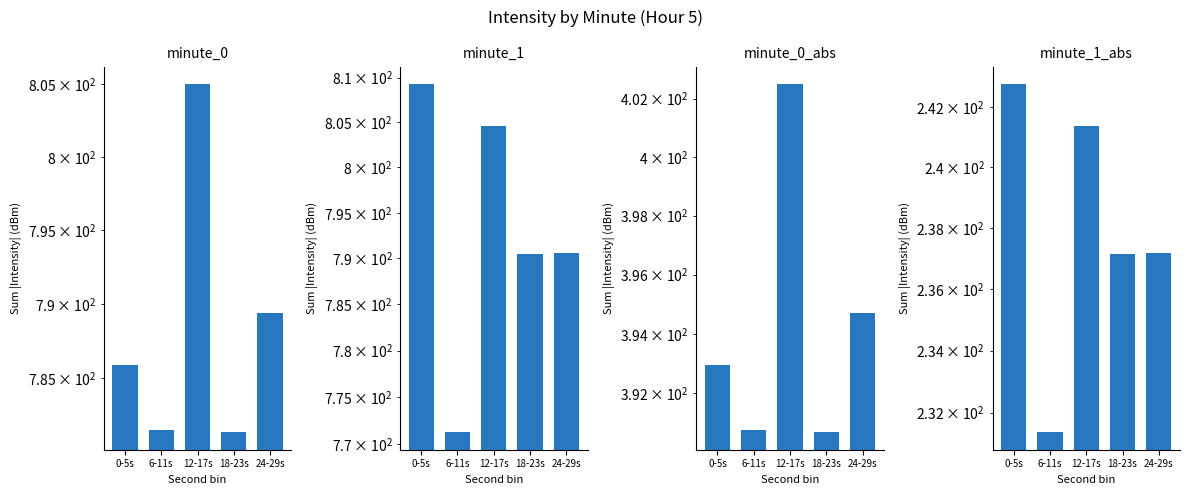

Reading left to right, list all the values displayed in this chart.

minute_0: 0-5s=785.9	6-11s=781.5	12-17s=805.0	18-23s=781.4	24-29s=789.4
minute_1: 0-5s=809.3	6-11s=771.2	12-17s=804.6	18-23s=790.4	24-29s=790.6
minute_0_abs: 0-5s=393.0	6-11s=390.8	12-17s=402.5	18-23s=390.7	24-29s=394.7
minute_1_abs: 0-5s=242.8	6-11s=231.4	12-17s=241.4	18-23s=237.1	24-29s=237.2